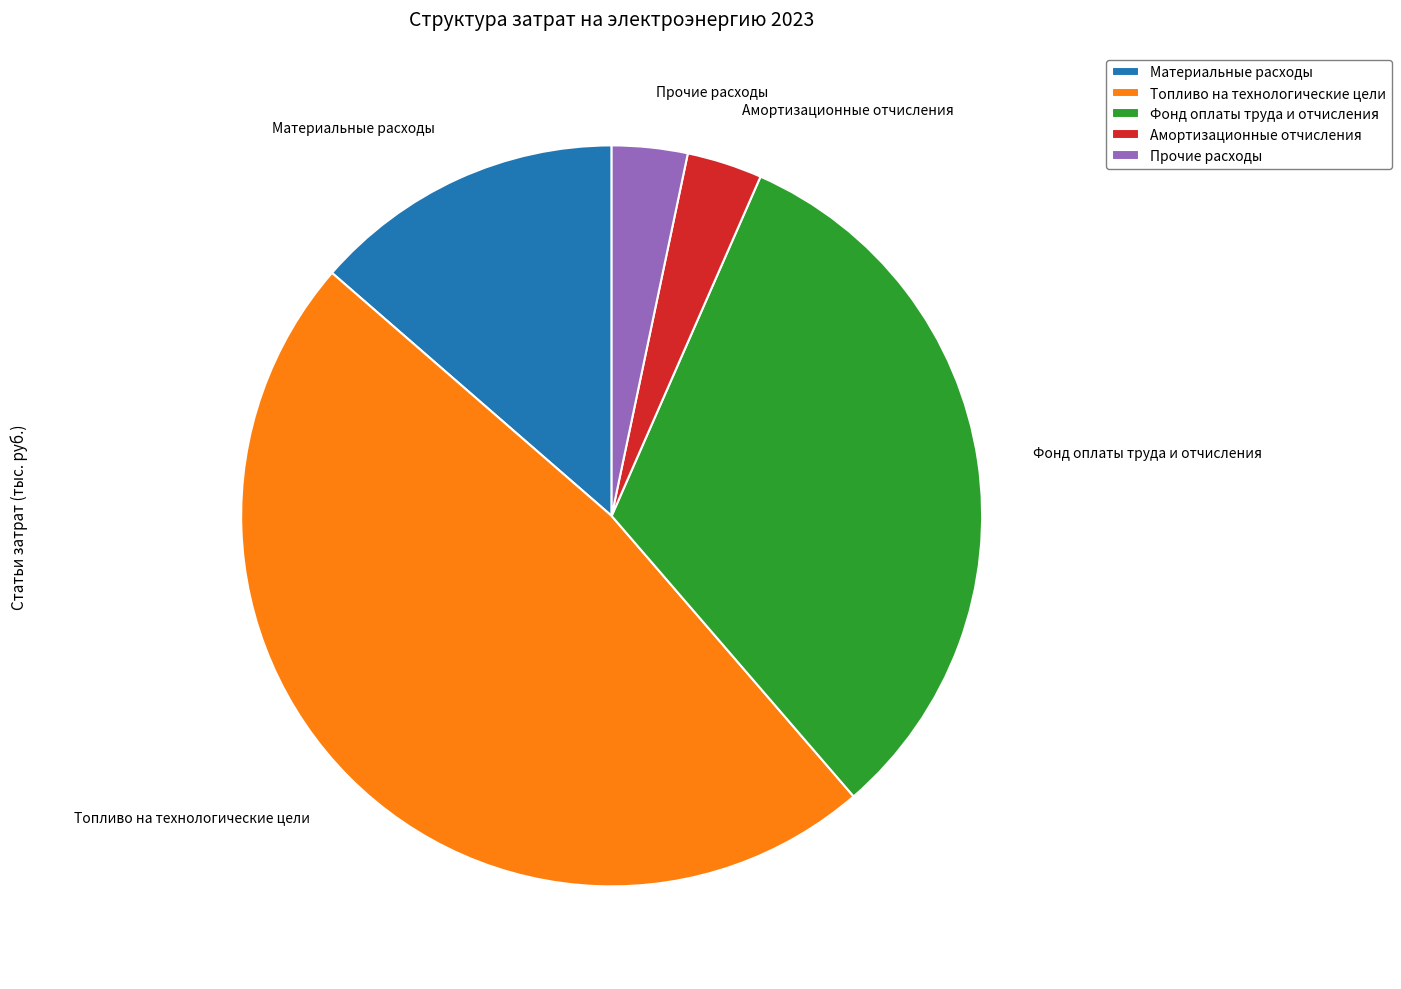

Is Топливо на технологические цели the majority of the pie?

No